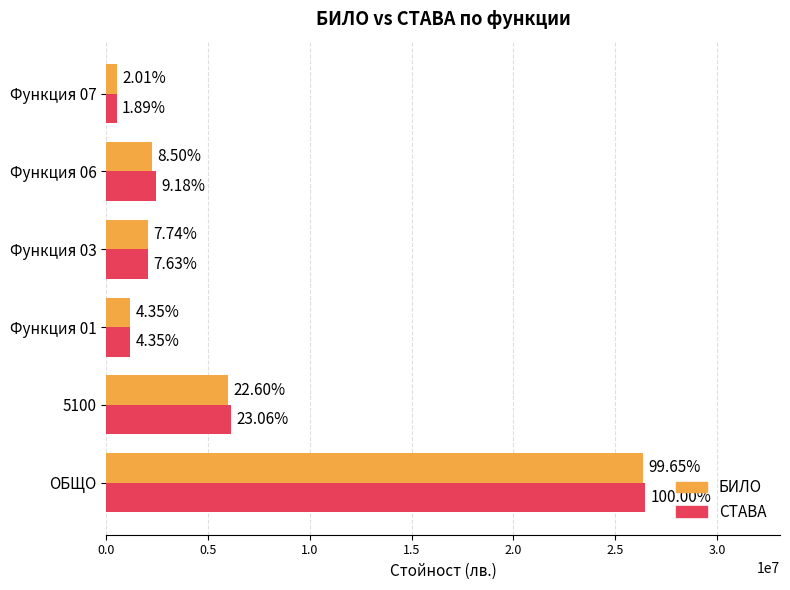

What are all the series names shown in the legend?

БИЛО, СТАВА